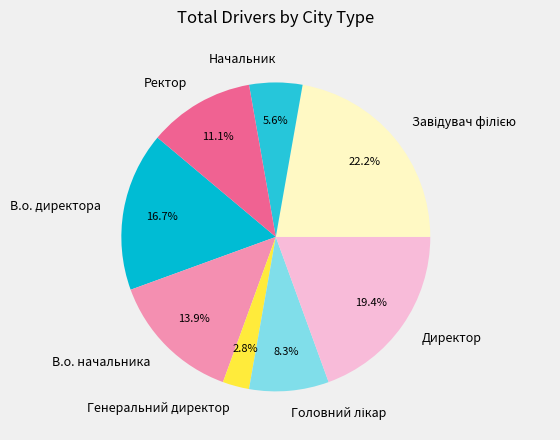

To the nearest percent, what portion does Директор represent?

19%